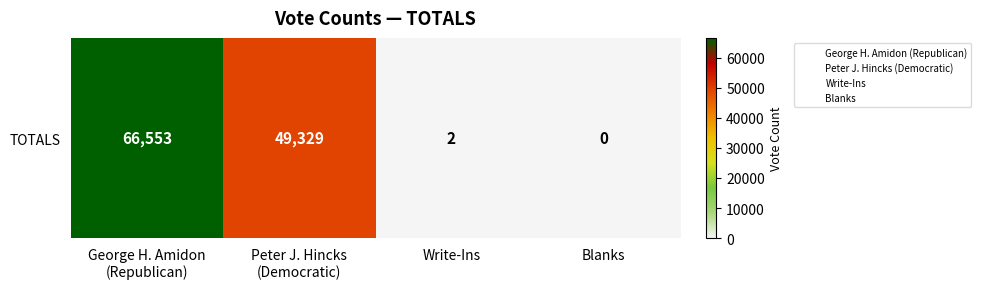

At which label does the data first exceed 49329?

George H. Amidon
(Republican)